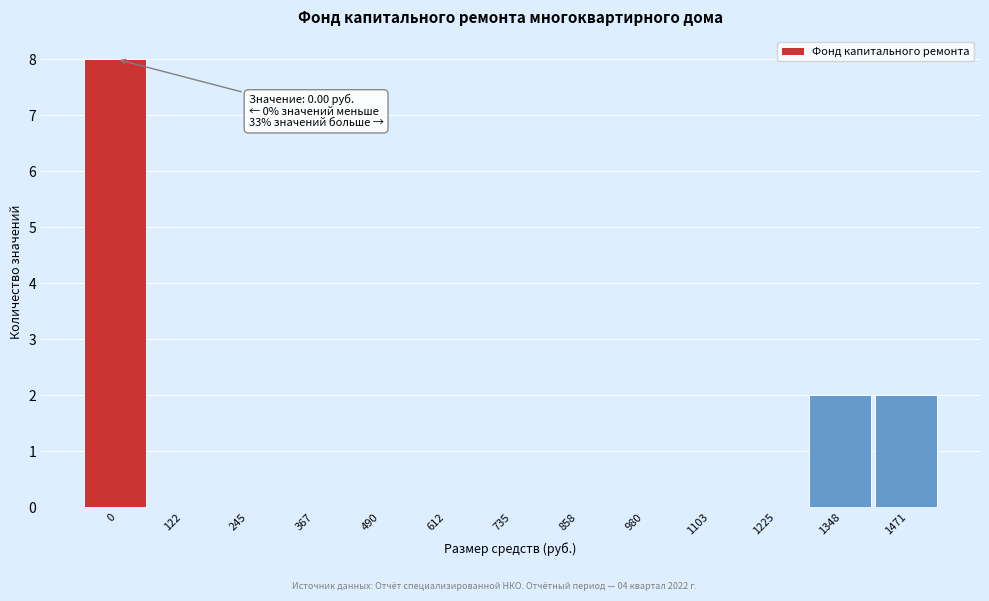

Reading left to right, list all the values displayed in this chart.

0=8	122=0	245=0	367=0	490=0	612=0	735=0	858=0	980=0	1103=0	1225=0	1348=2	1471=2